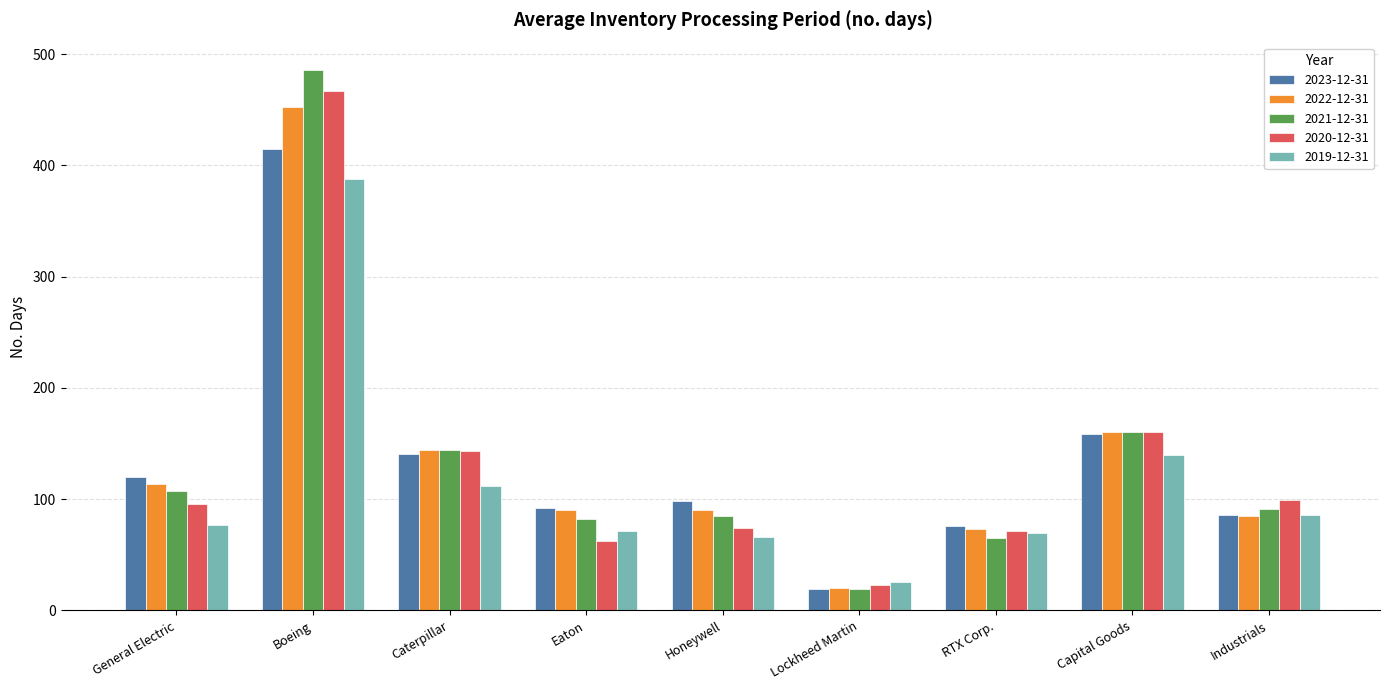

What is the difference between the highest and lowest values at Caterpillar?

32